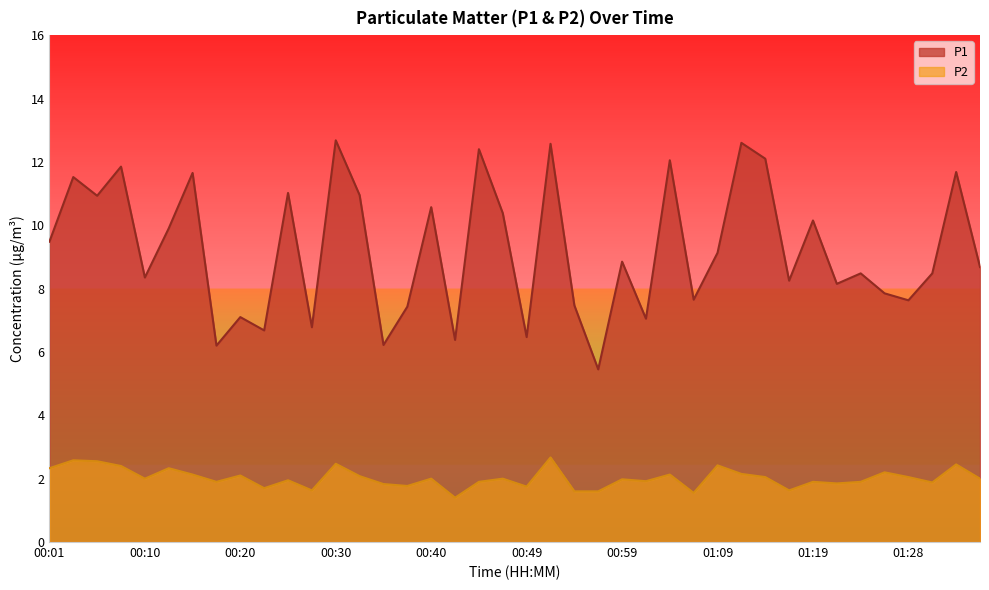

Which category has the highest value in the P2 series?

00:52